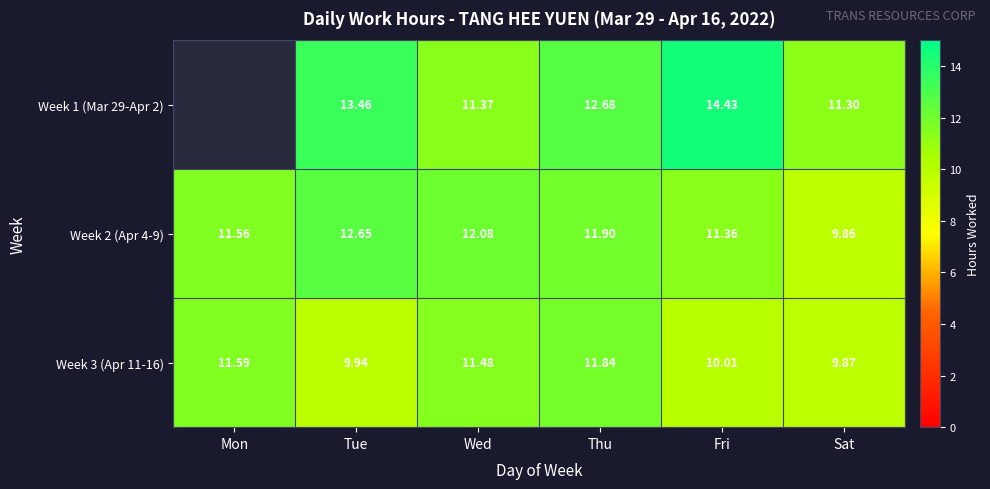

Which label corresponds to the smallest value in the chart?

Sat